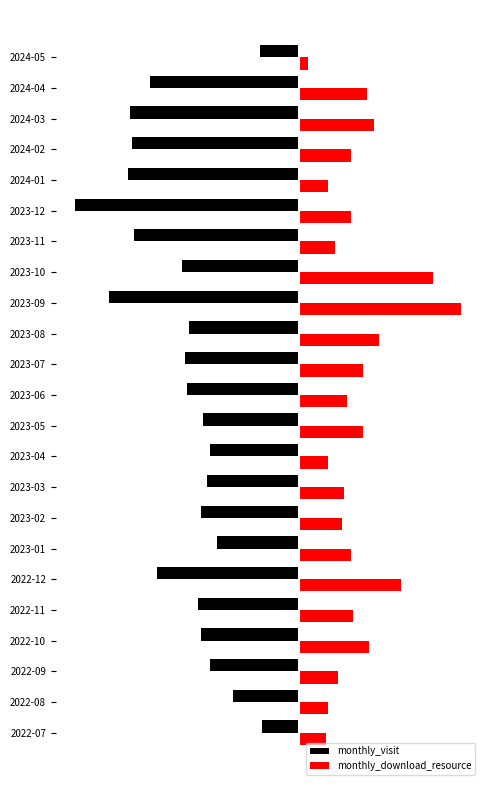

What is the sum of all monthly_download_resource values?

601